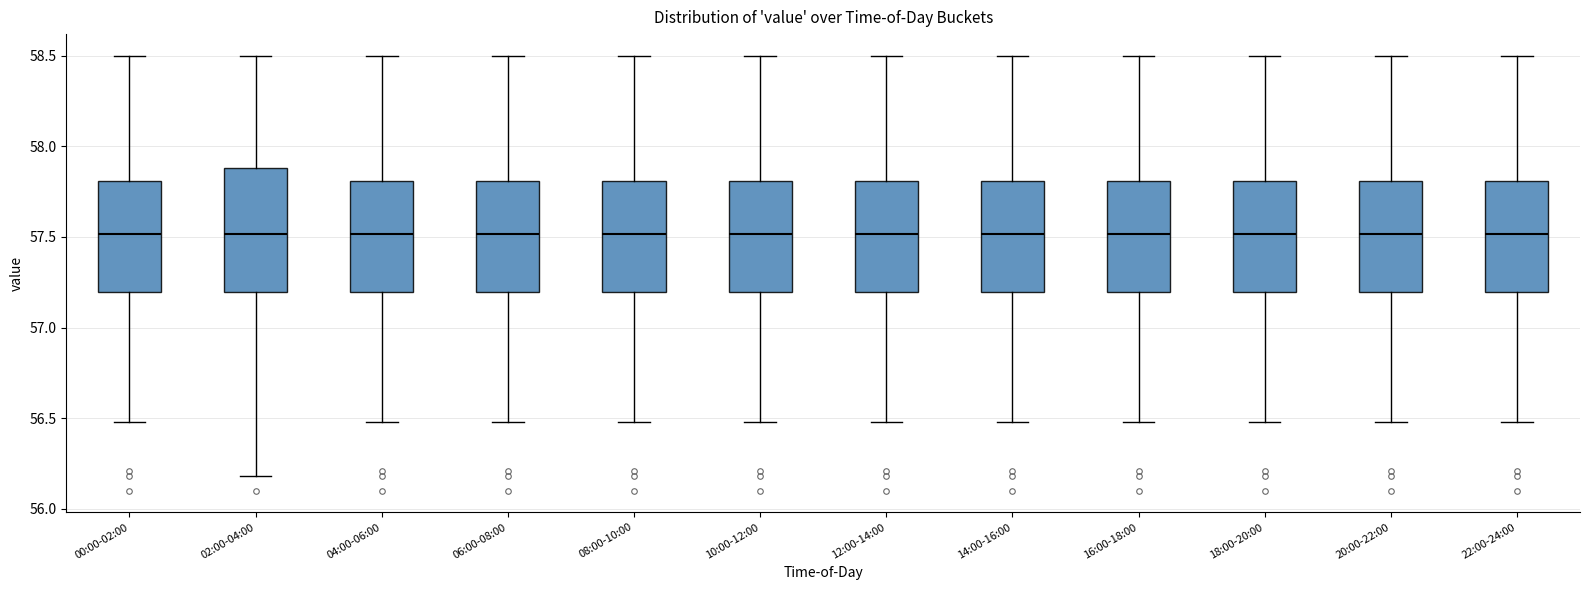

Where is the lower edge of the box for 16:00-18:00 on the y-axis? The values are not printed on the chart, so give them approximately, as read against the axis.

57.2